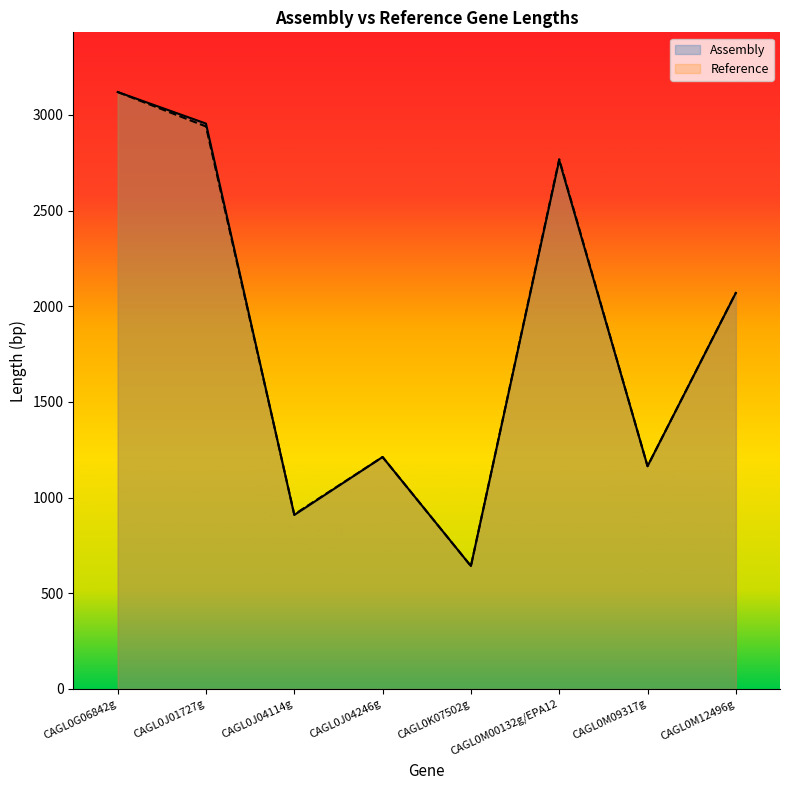

What is the difference between the second highest and minimum values in the Reference series?

2298